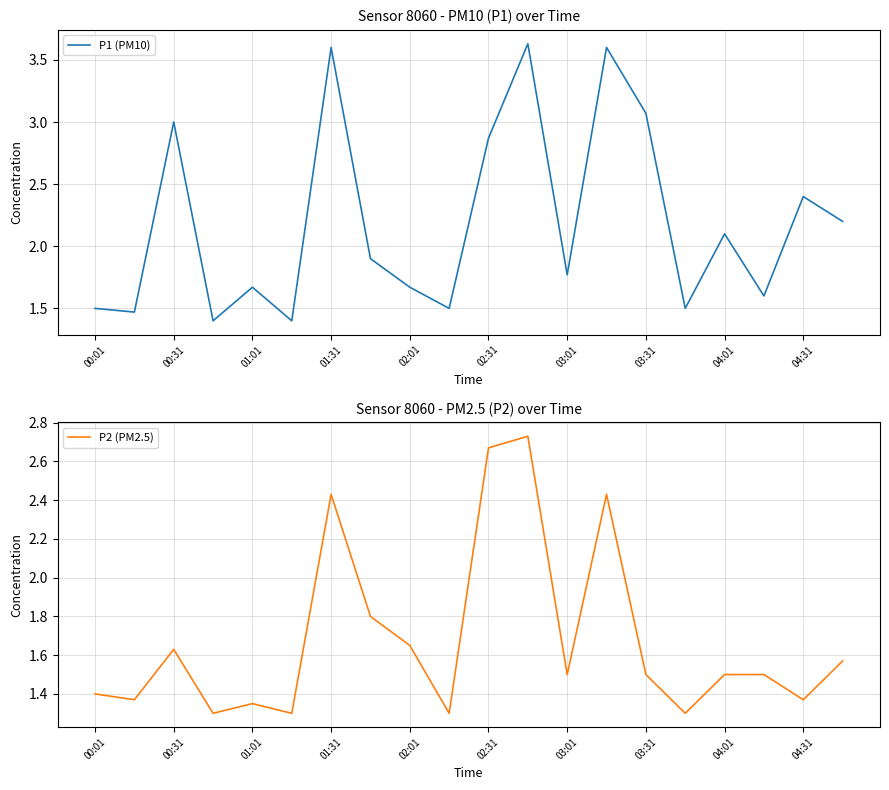

List the series in order of their peak value, highest first.

P1 (PM10), P2 (PM2.5)